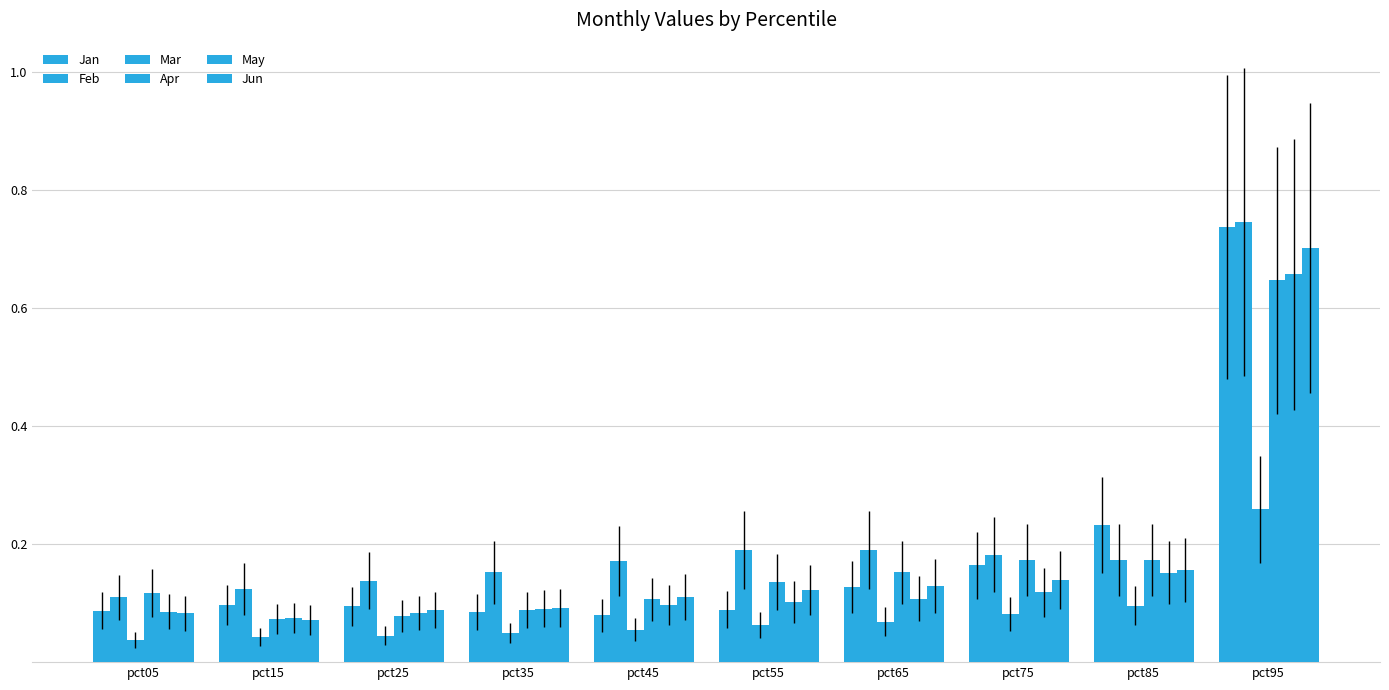

How many bars are there in each group?

6